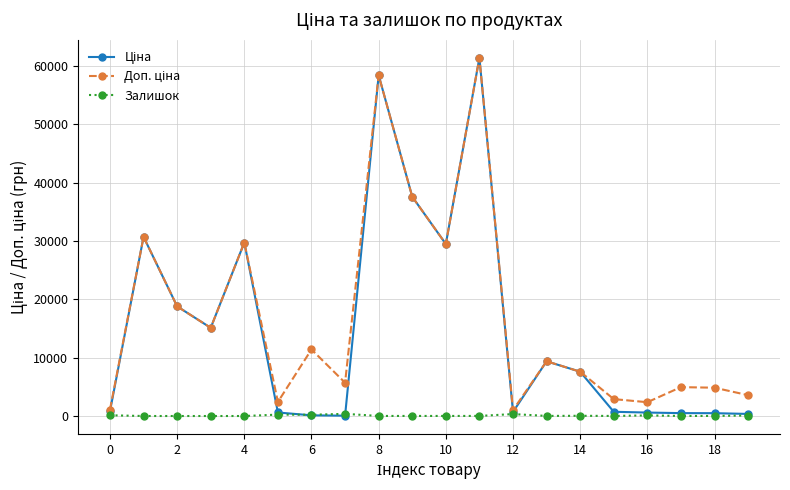

What is the maximum value shown in the chart?

61434.3